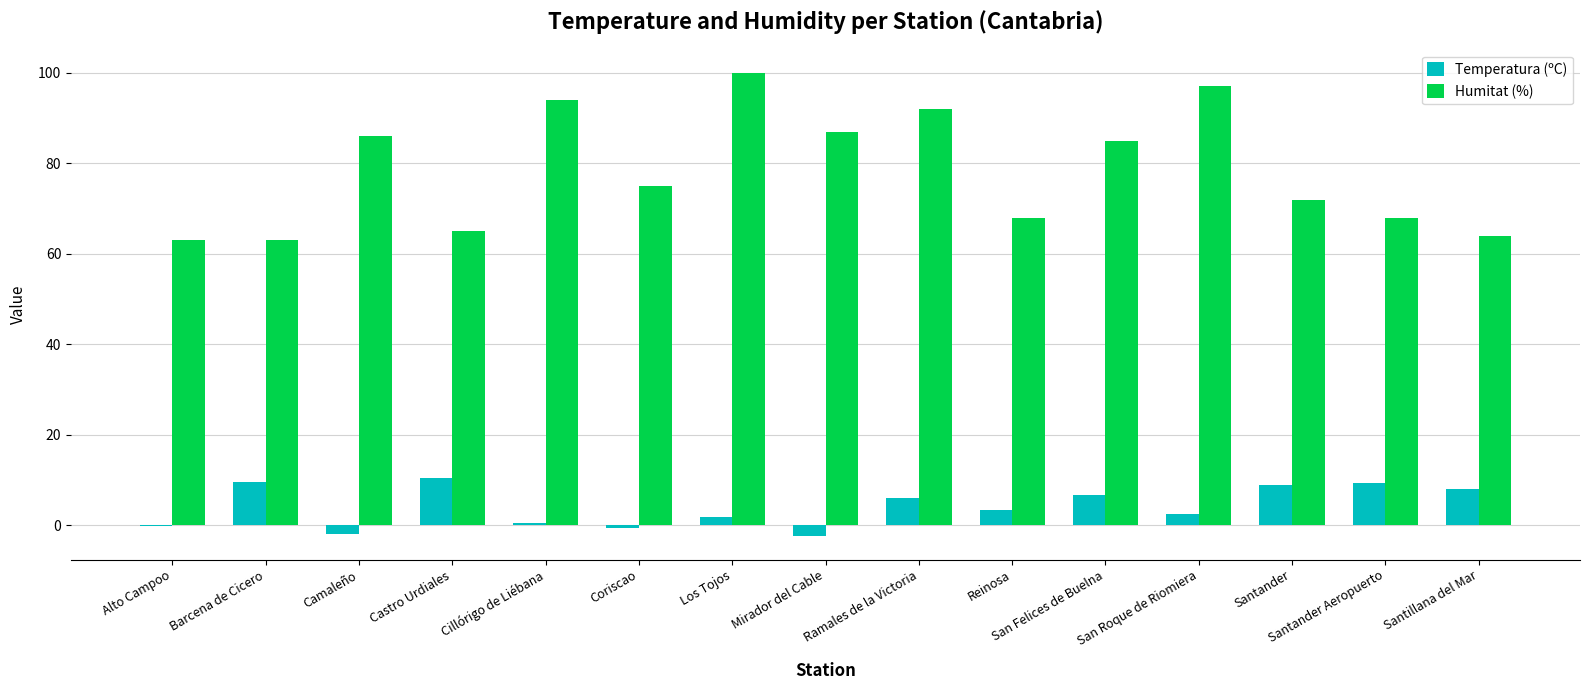

Is the value of Temperatura (ºC) at Santillana del Mar greater than the value of Humitat (%) at Coriscao?

No